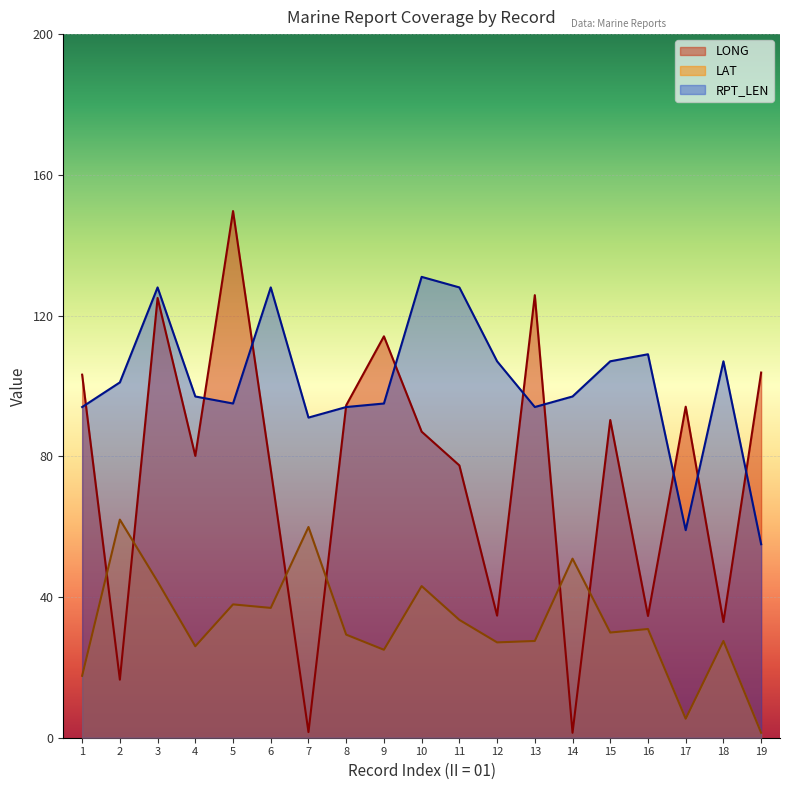

Reading left to right, list all the values displayed in this chart.

LONG: 1=103.2	2=16.5	3=125.0	4=80.1	5=149.7	6=76.3	7=1.6	8=94.5	9=114.1	10=87.0	11=77.4	12=34.7	13=125.8	14=1.4	15=90.3	16=34.6	17=94.1	18=32.9	19=103.8
LAT: 1=17.6	2=62.0	3=44.4	4=26.0	5=37.9	6=36.9	7=59.9	8=29.3	9=25.0	10=43.1	11=33.5	12=27.1	13=27.5	14=50.9	15=29.9	16=30.9	17=5.4	18=27.5	19=1.4
RPT_LEN: 1=94.0	2=101.0	3=128.0	4=97.0	5=95.0	6=128.0	7=91.0	8=94.0	9=95.0	10=131.0	11=128.0	12=107.0	13=94.0	14=97.0	15=107.0	16=109.0	17=59.0	18=107.0	19=55.0